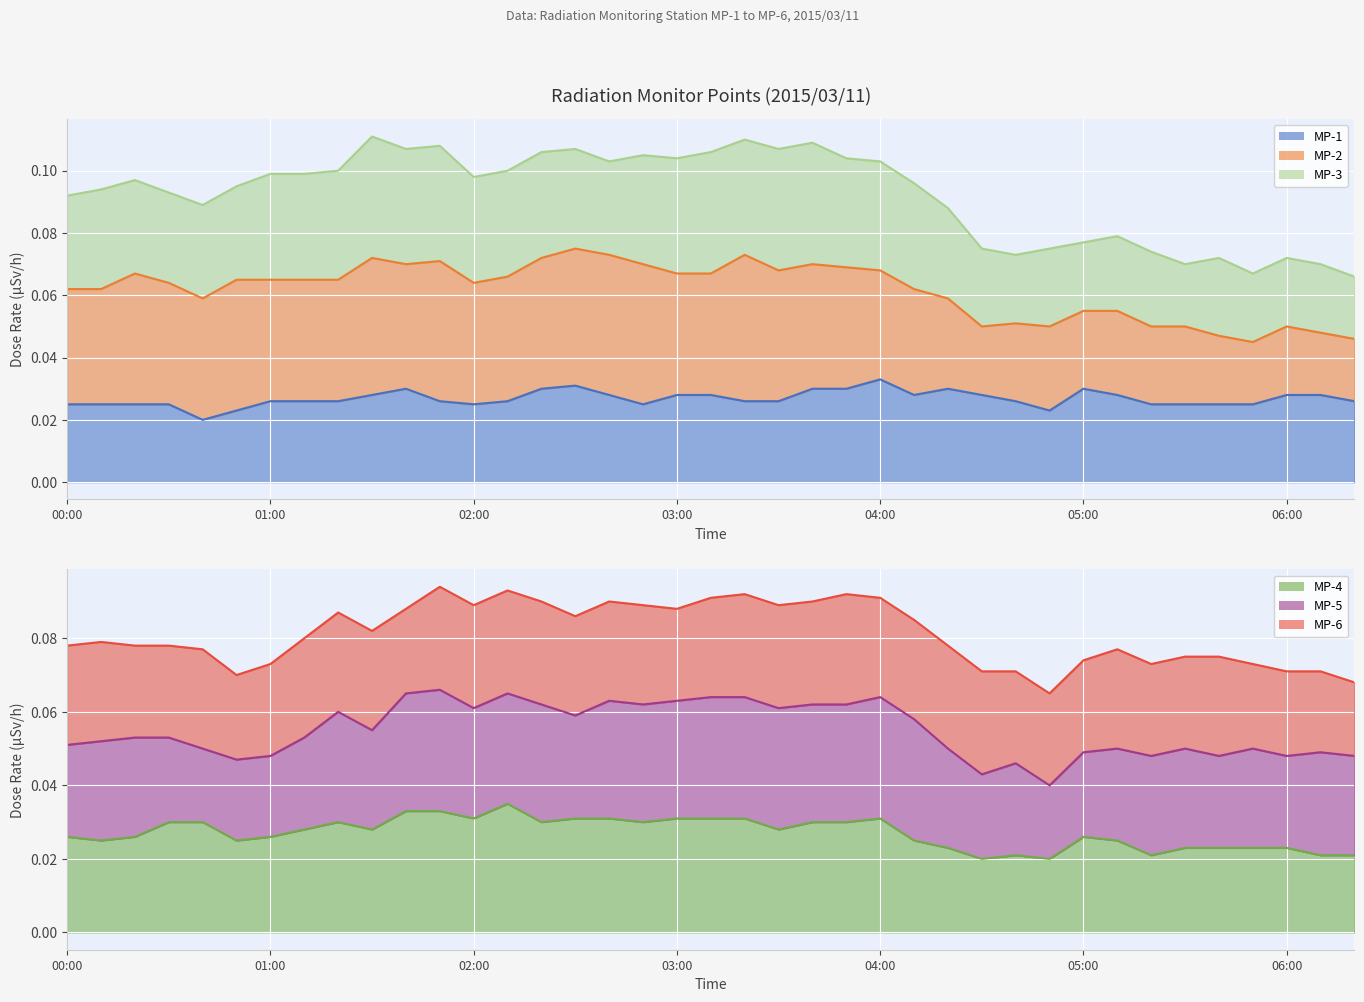

Is the value of MP-2 line at 00:00 greater than the value of MP-4 line at 01:00?

Yes